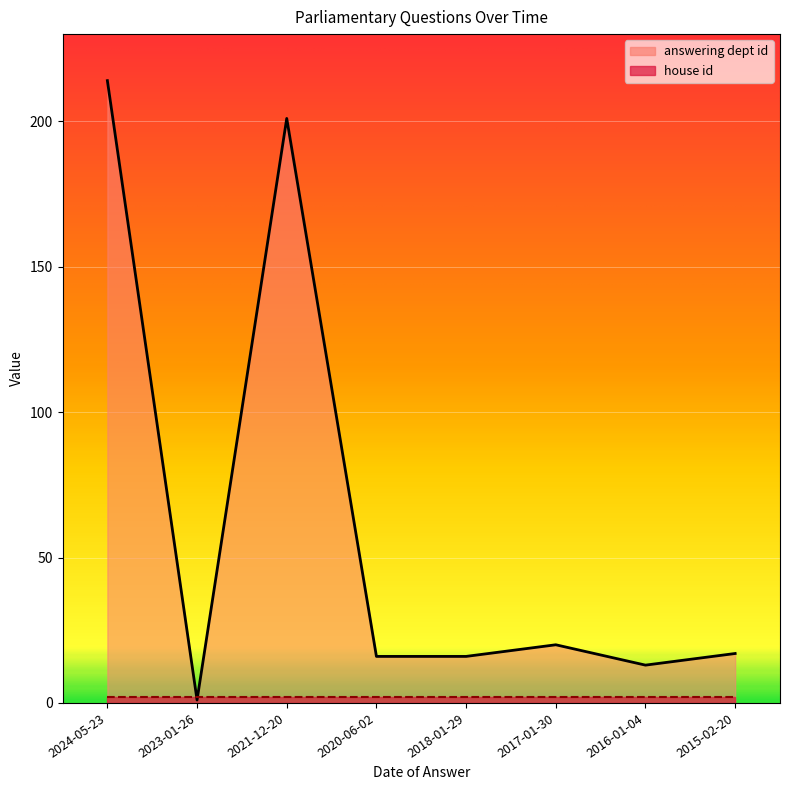

What is the sum of all values?

498